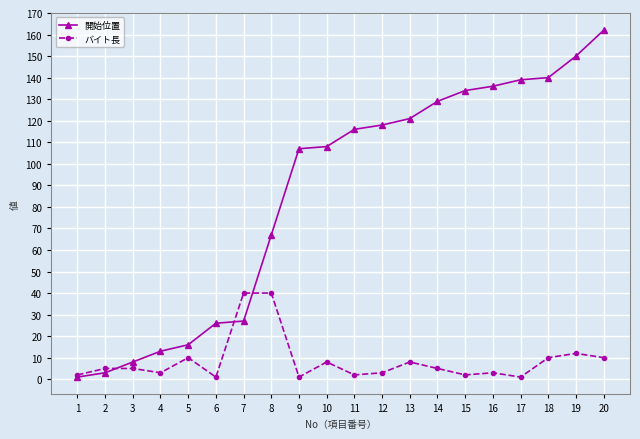

What is the difference between the maximum and minimum values in the バイト長 series?

39